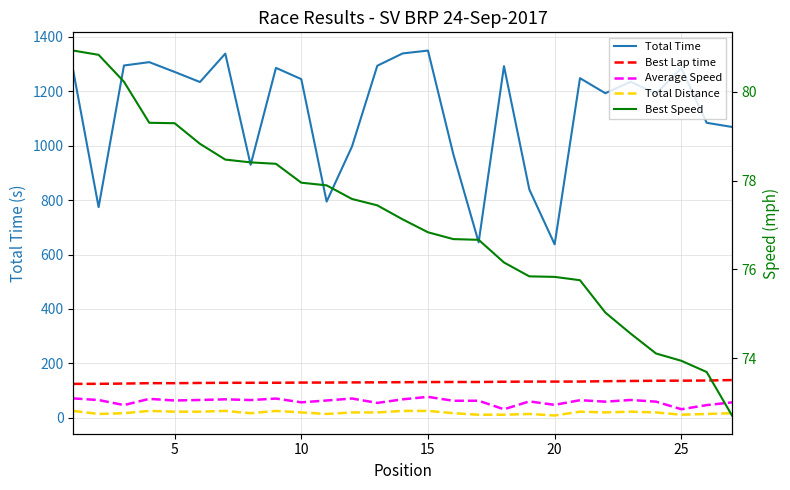

Does the chart have visible grid lines?

Yes